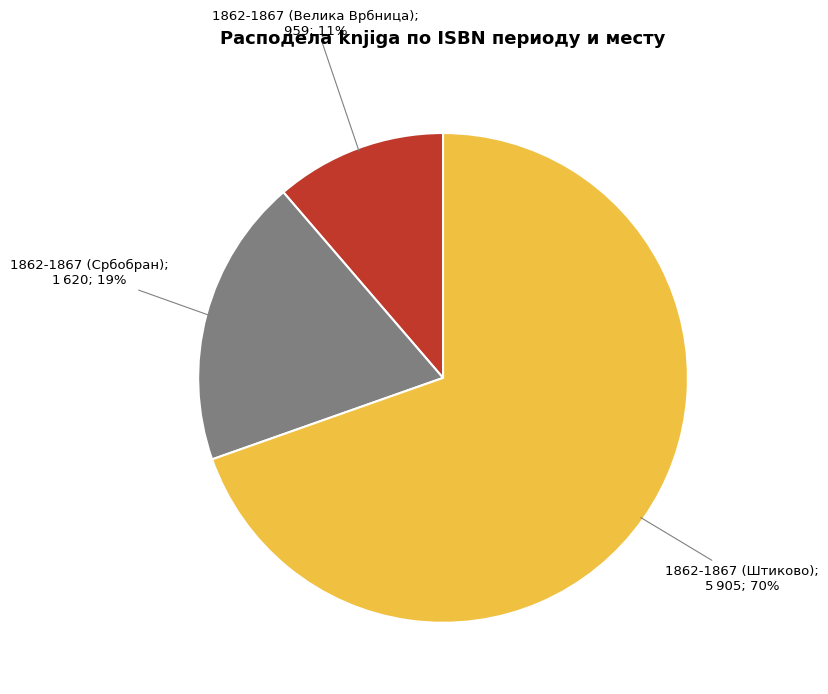

Is there a majority slice in this chart?

Yes